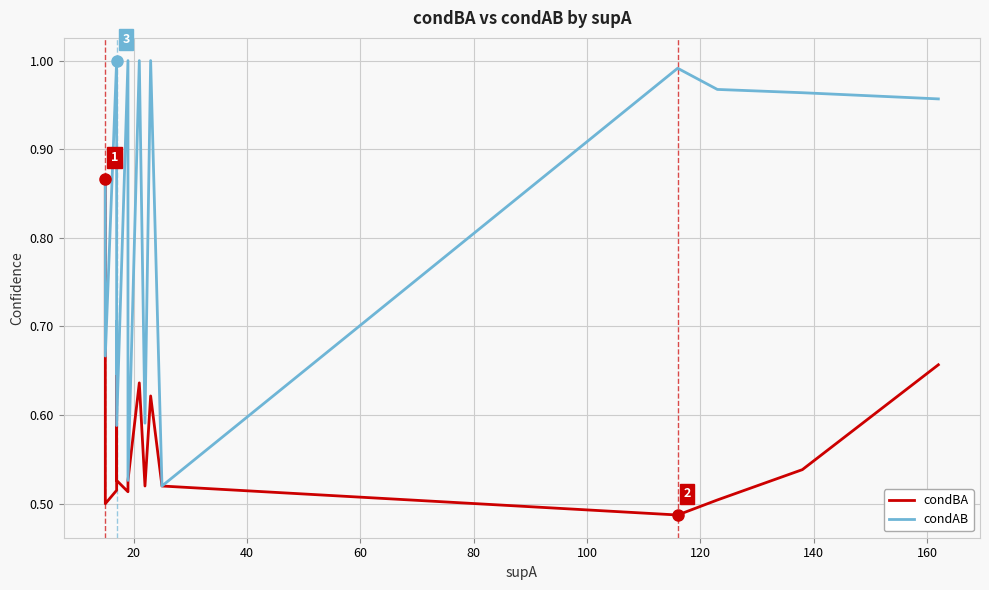

What are all the series names shown in the legend?

condBA, condAB